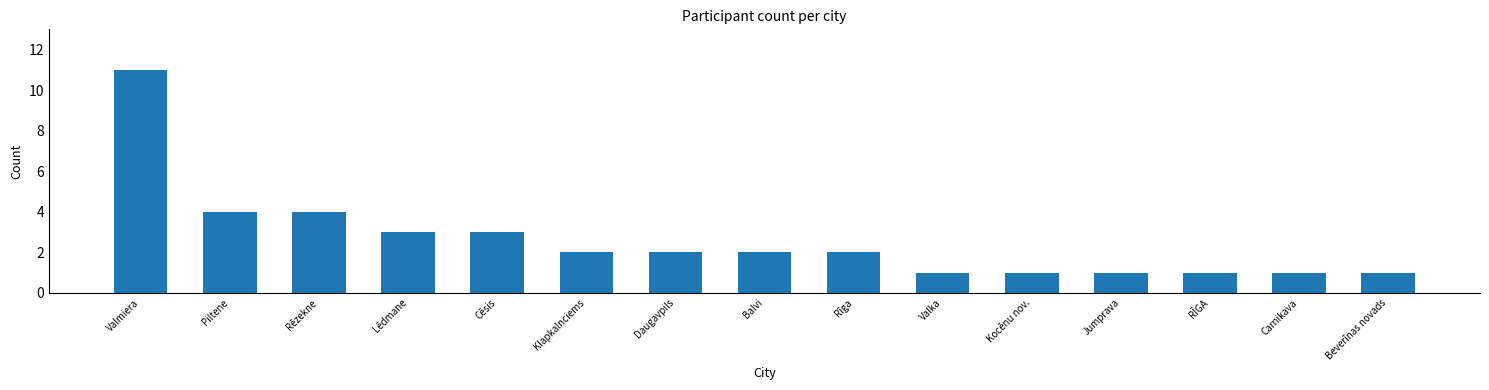

What is the greatest value displayed?

11